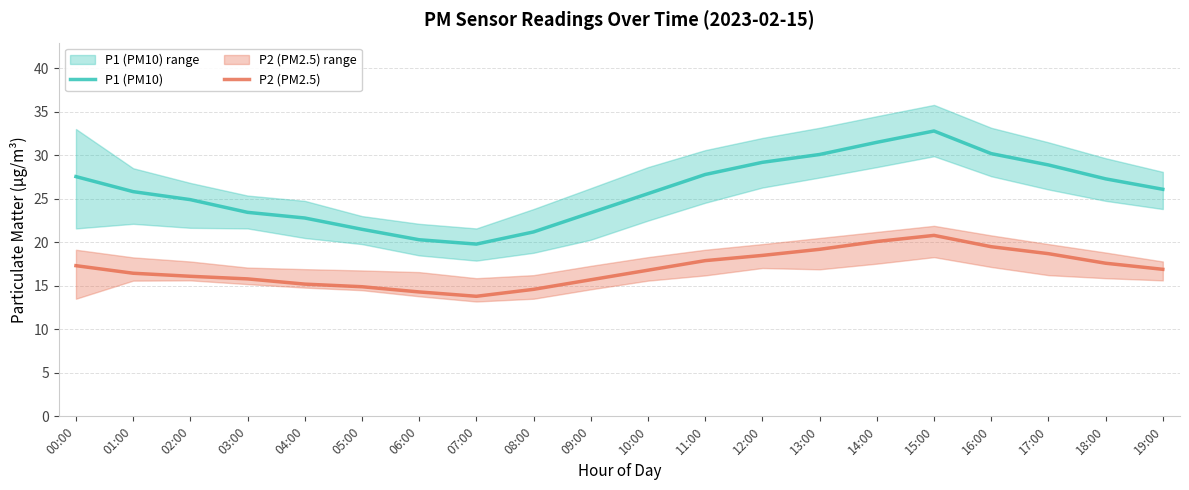

True or false: P2 (PM2.5) has more than 0 interior local peaks.

True